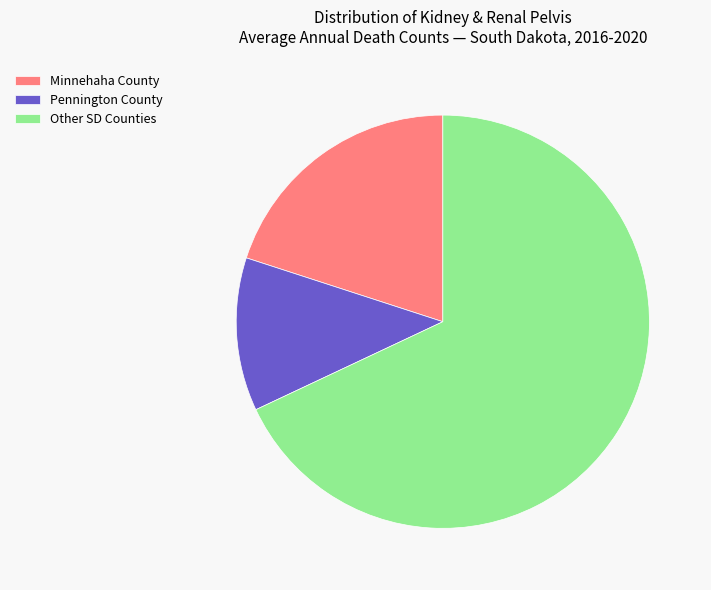

The Other SD Counties slice represents 82% of the pie. True or false?

False